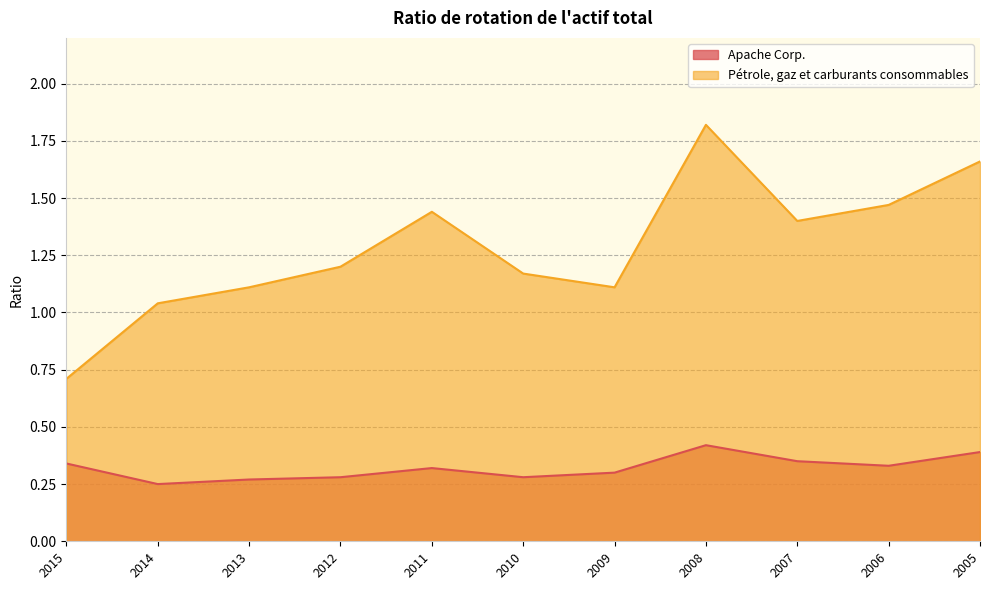

Is the value of Apache Corp. at 2012 greater than the value of Pétrole, gaz et carburants consommables at 2010?

No